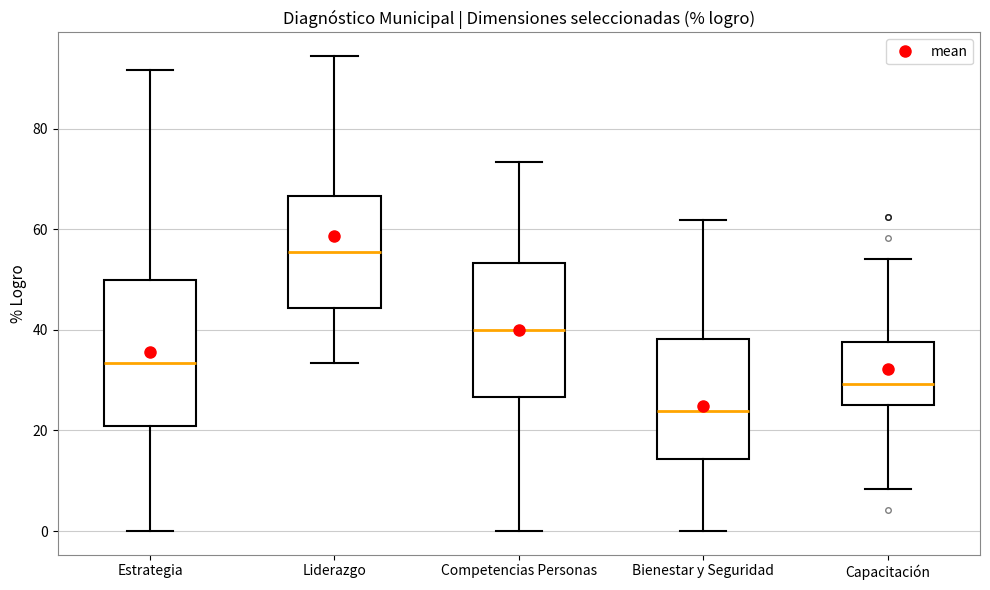

Which box is the tallest, from its lower edge to its upper edge?

Estrategia